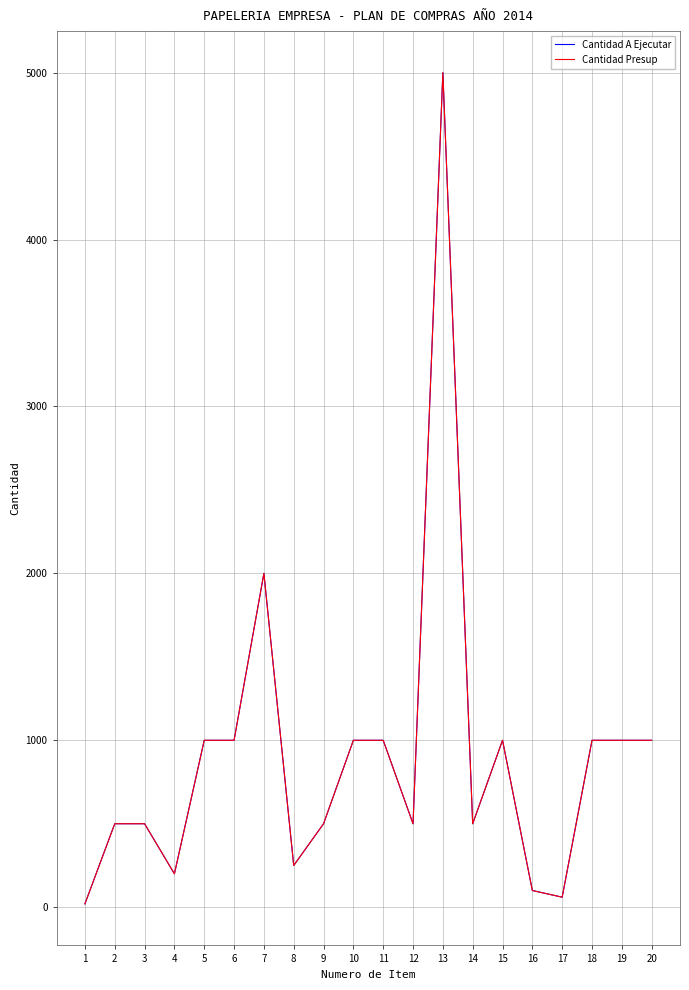

True or false: Cantidad A Ejecutar and Cantidad Presup intersect in this chart.

False